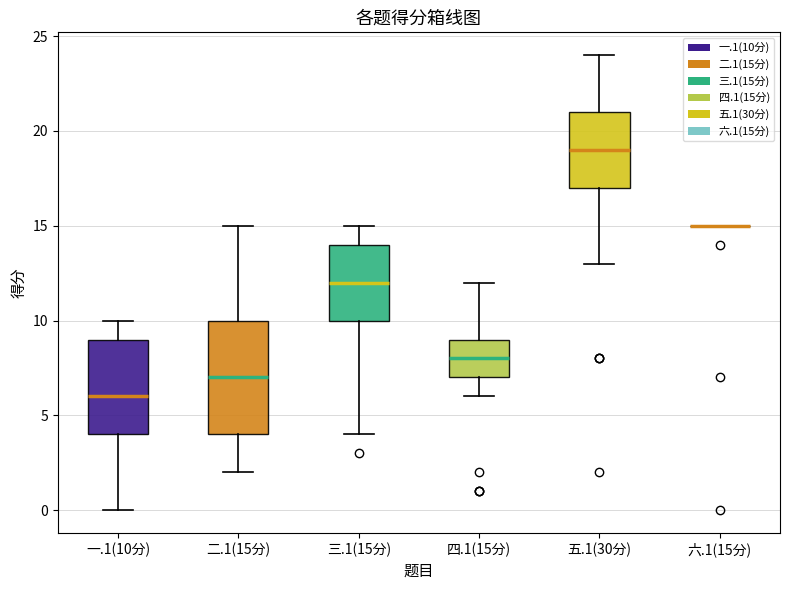

Reading left to right, transcribe this box plot: for each box, give where its median line is, the range the box spans, and where its two whiskers end, as read against the y-axis. The values are not printed on the chart, so give them approximately, as read against the axis.

一.1(10分): median 6, box 4 to 9, whiskers 0 to 10
二.1(15分): median 7, box 4 to 10, whiskers 2 to 15
三.1(15分): median 12, box 10 to 14, whiskers 4 to 15
四.1(15分): median 8, box 7 to 9, whiskers 6 to 12
五.1(30分): median 19, box 17 to 21, whiskers 13 to 24
六.1(15分): box collapsed to a line at 15, whiskers 15 to 15